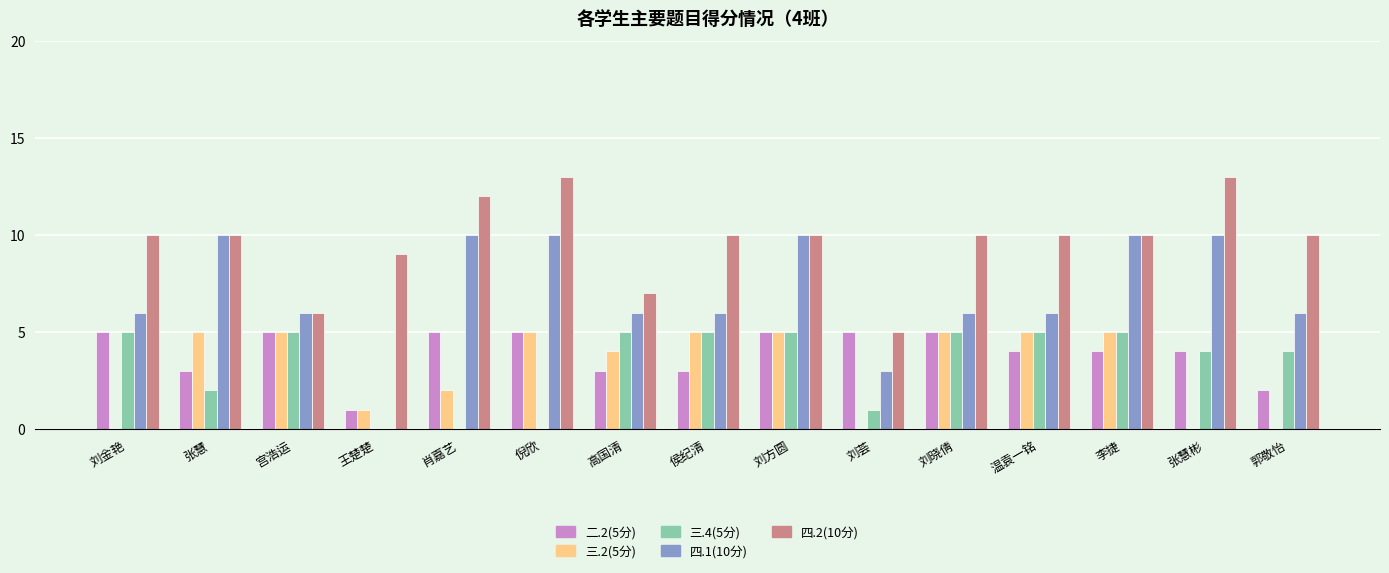

True or false: 三.4(5分) has a value of 4 at 郭敬怡.

True